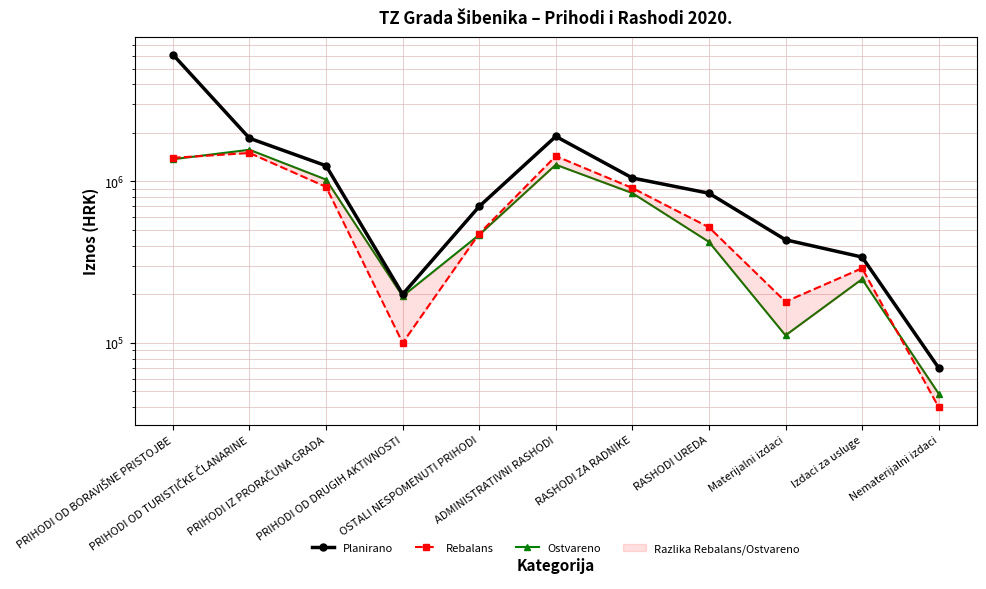

Is the value of Planirano at RASHODI UREDA greater than the value of Ostvareno at RASHODI UREDA?

Yes